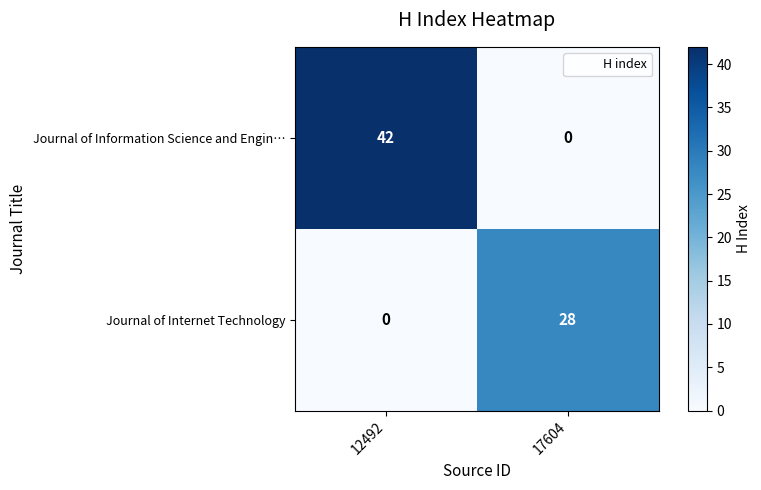

List the series in order of their overall mean, lowest first.

Journal of Internet Technology, Journal of Information Science and Engin…